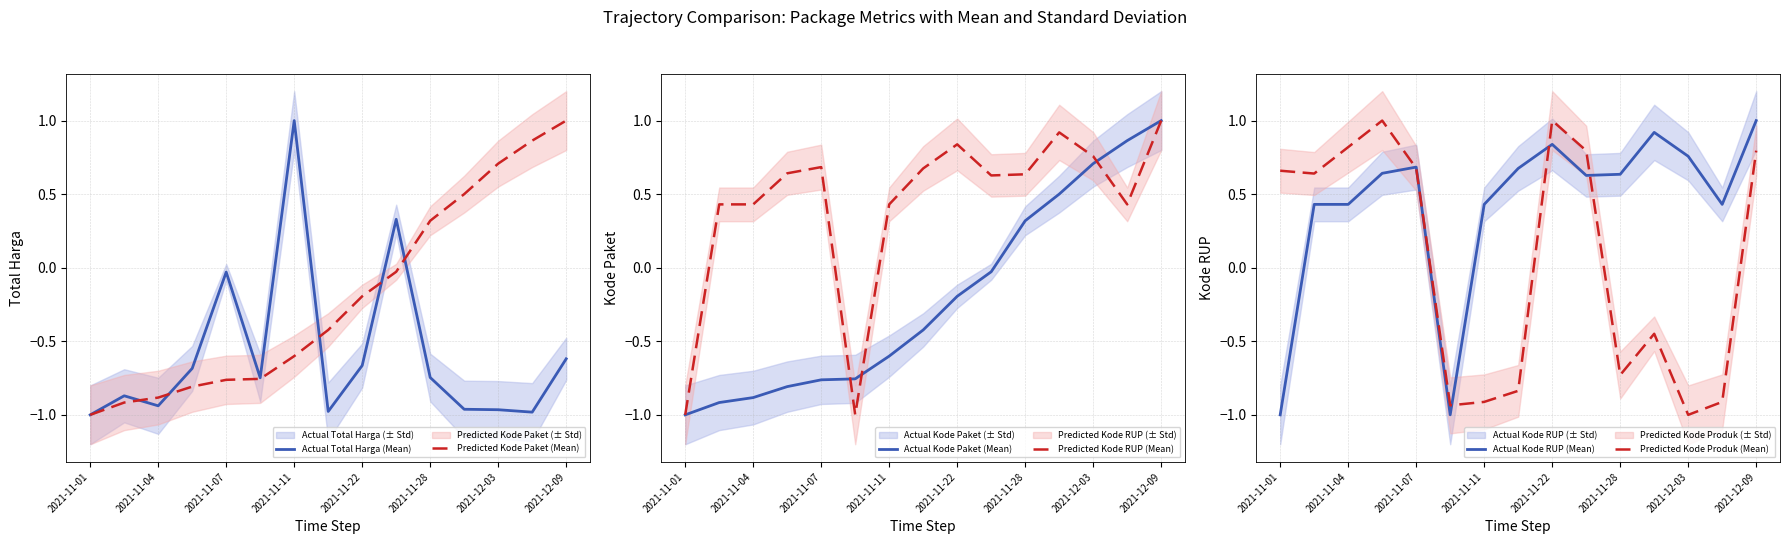

What is the average value of the Actual Kode RUP (Mean) series?

0.4